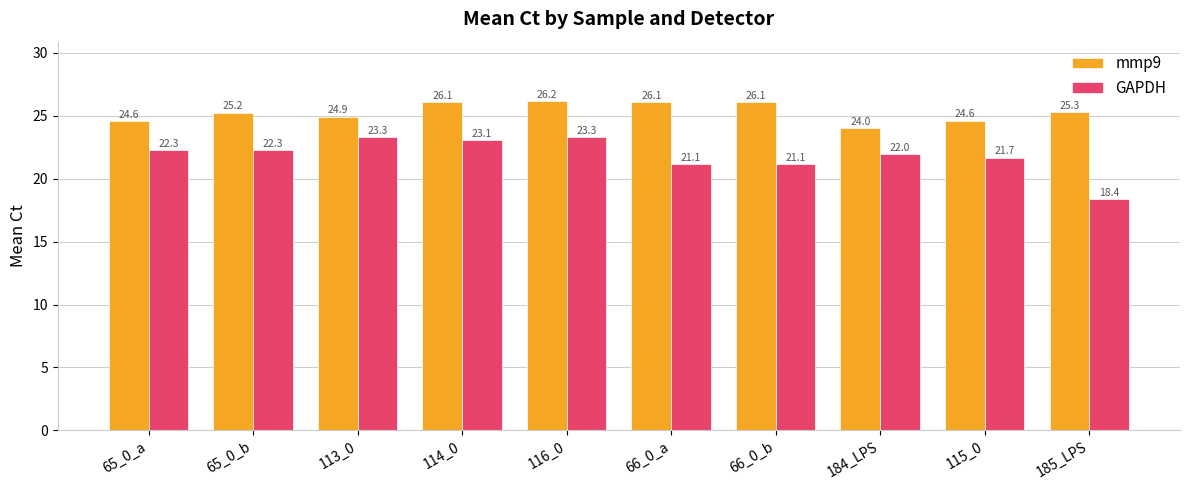

The value of mmp9 at 66_0_a is 26.1. True or false?

True